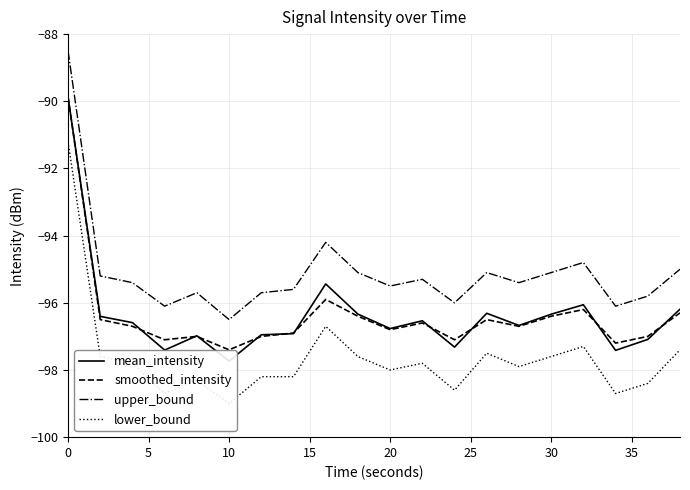

True or false: upper_bound and smoothed_intensity intersect in this chart.

False